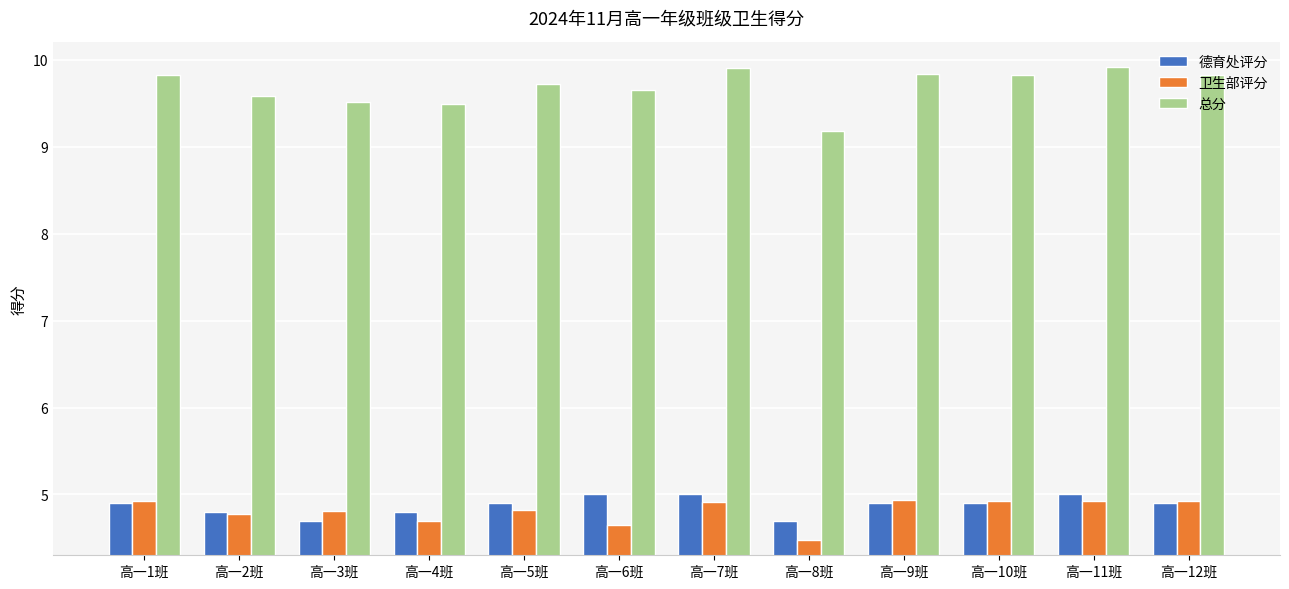

What is the smallest value displayed?

4.5